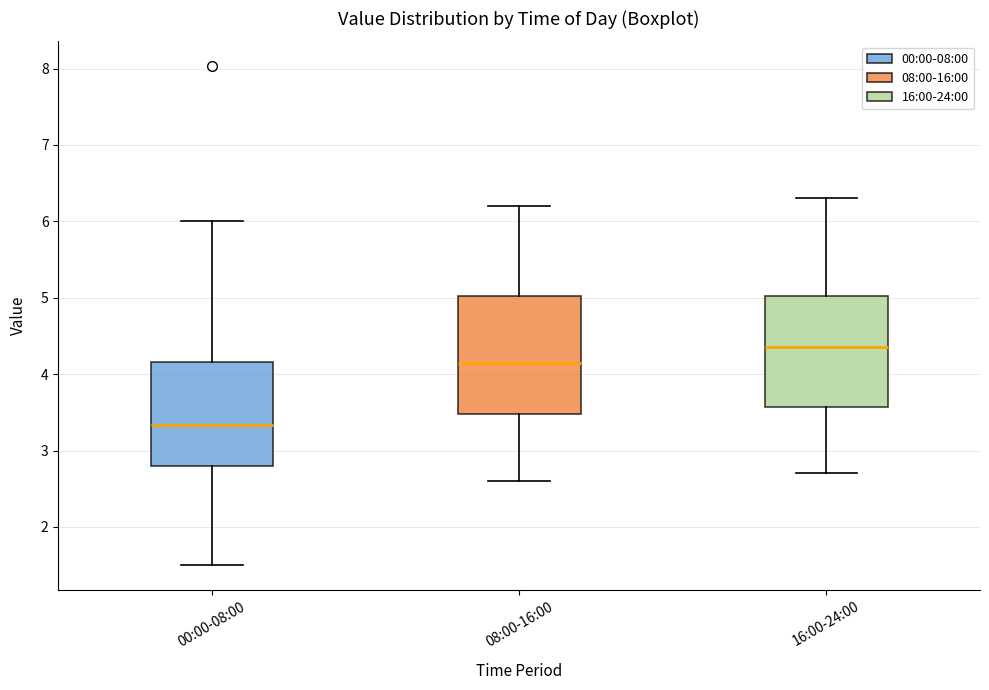

Reading left to right, read every box against the y-axis: the position of its median line, the range the box covers, and the ends of its whiskers. The values are not printed on the chart, so give them approximately, as read against the axis.

00:00-08:00: median 3.3, box 2.8 to 4.2, whiskers 1.5 to 6.0
08:00-16:00: median 4.2, box 3.5 to 5.0, whiskers 2.6 to 6.2
16:00-24:00: median 4.4, box 3.6 to 5.0, whiskers 2.7 to 6.3